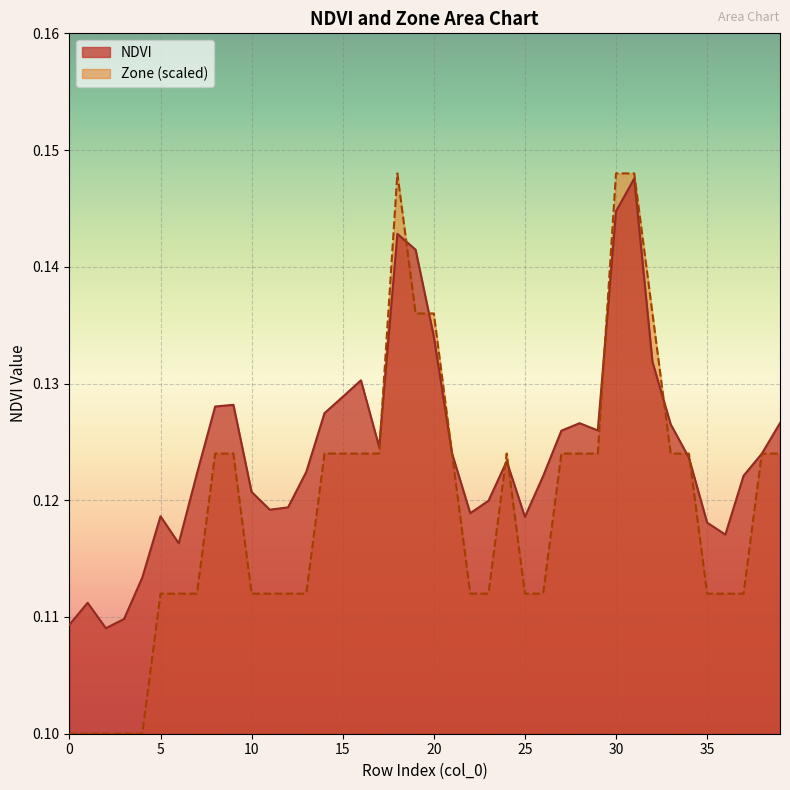

Reading left to right, list all the values displayed in this chart.

NDVI: 0.1	0.1	0.1	0.1	0.1	0.1	0.1	0.1	0.1	0.1	0.1	0.1	0.1	0.1	0.1	0.1	0.1	0.1	0.1	0.1	0.1	0.1	0.1	0.1	0.1	0.1	0.1	0.1	0.1	0.1	0.1	0.1	0.1	0.1	0.1	0.1	0.1	0.1	0.1	0.1
Zone: 0.1	0.1	0.1	0.1	0.1	0.1	0.1	0.1	0.1	0.1	0.1	0.1	0.1	0.1	0.1	0.1	0.1	0.1	0.1	0.1	0.1	0.1	0.1	0.1	0.1	0.1	0.1	0.1	0.1	0.1	0.1	0.1	0.1	0.1	0.1	0.1	0.1	0.1	0.1	0.1